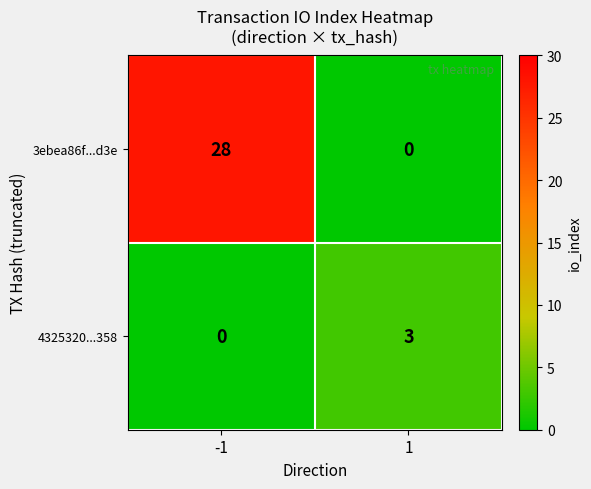

Rank the series by their maximum value, from lowest to highest.

4325320...358, 3ebea86f...d3e